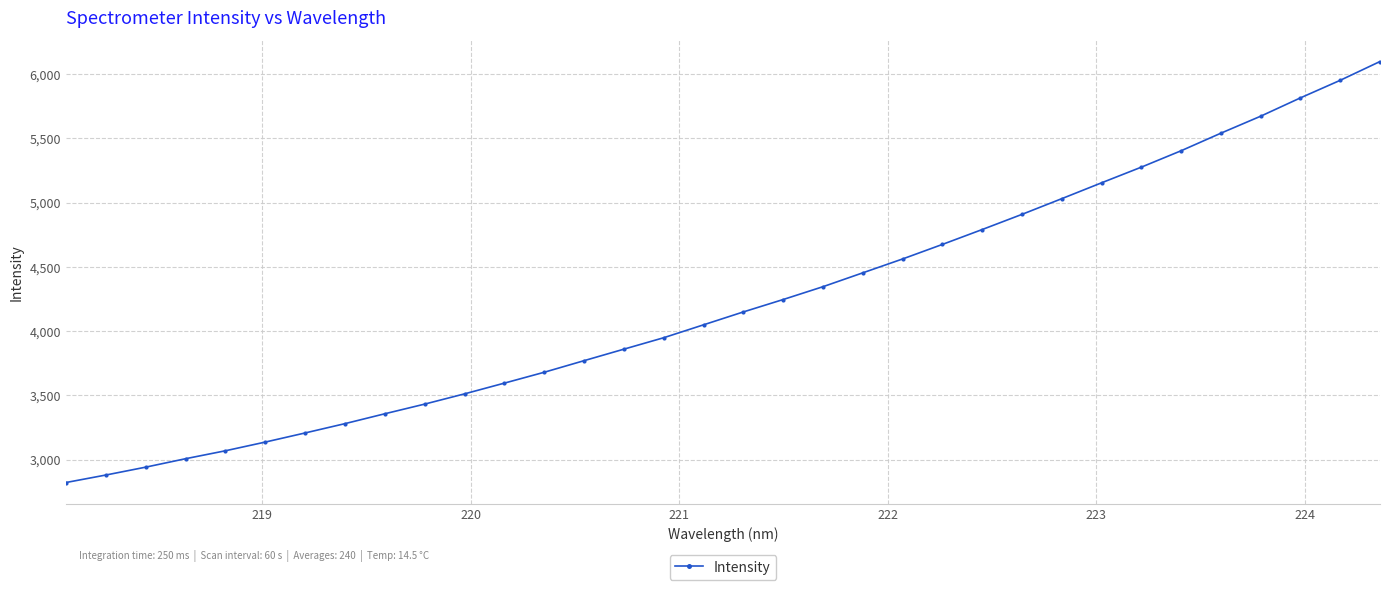

Does the chart display data point markers on the line(s)?

Yes